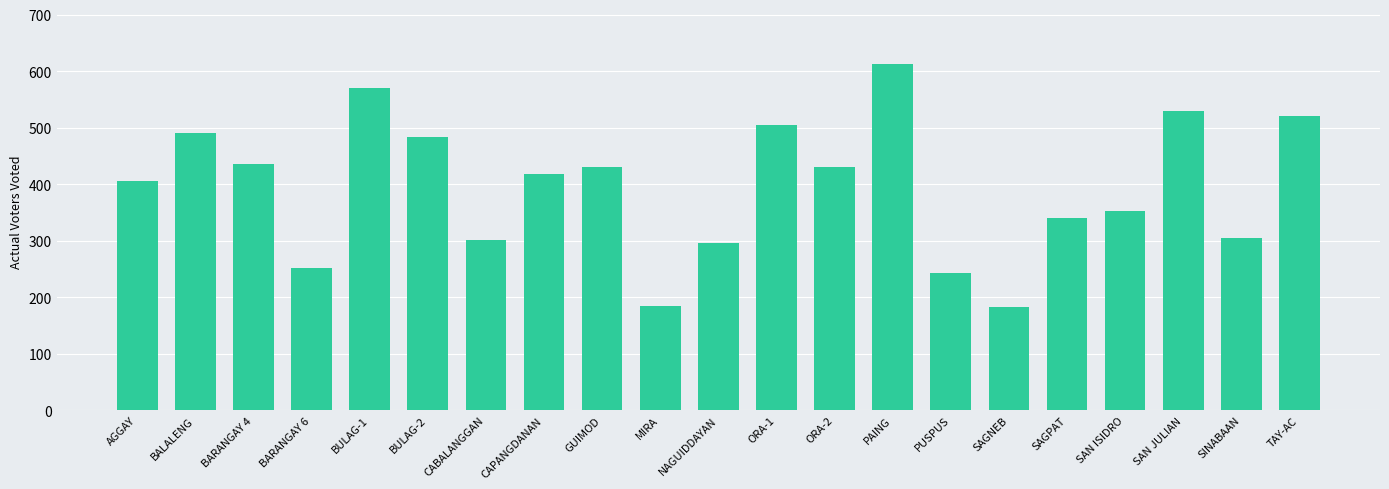

How many data points are less than 418?

10